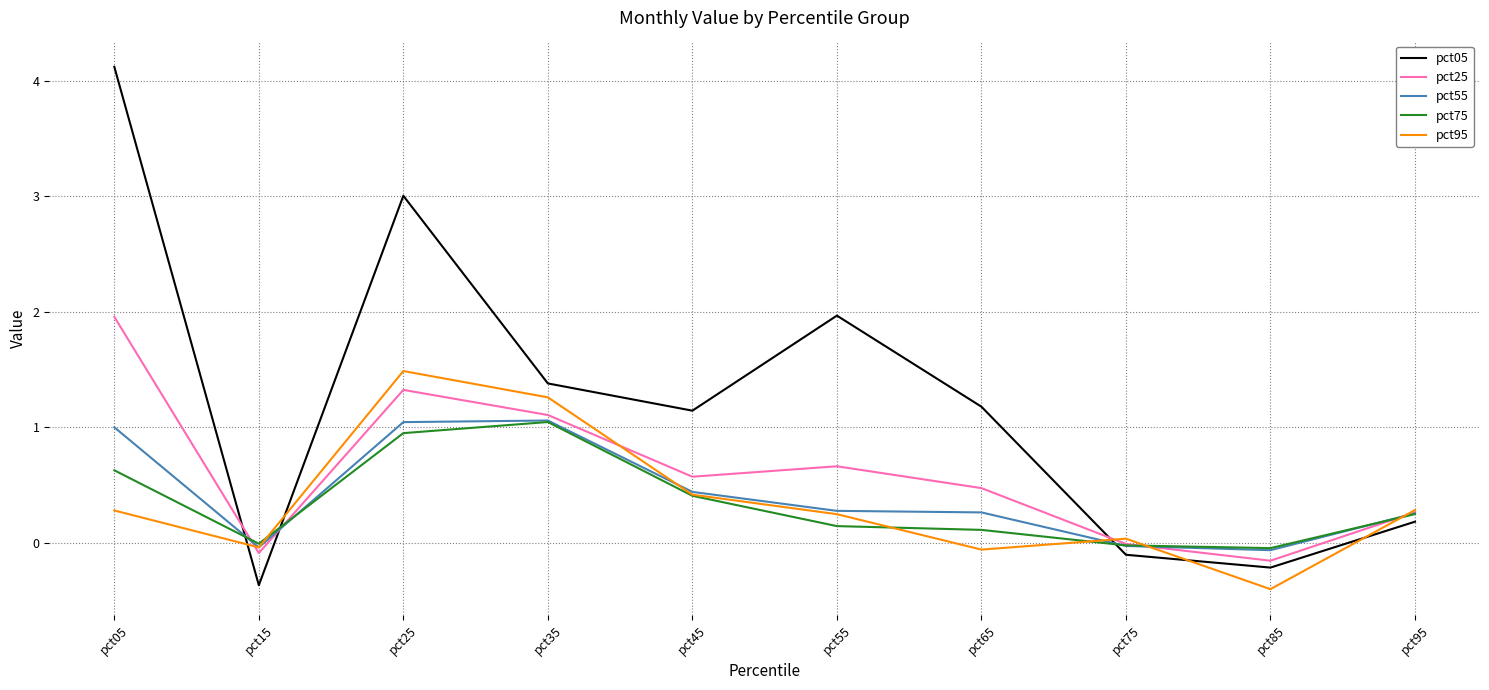

What is the maximum value for pct25?

2.0